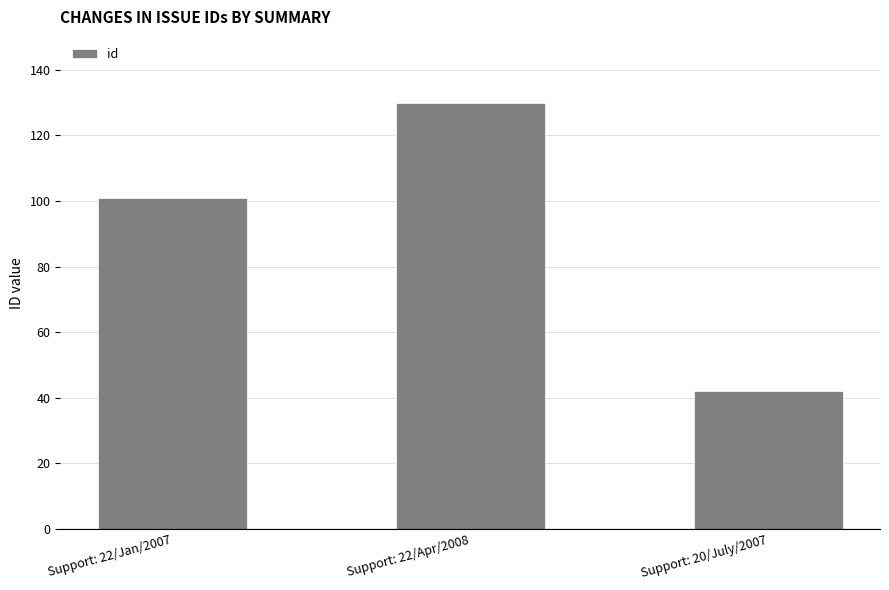

Rank the categories by value from highest to lowest.

Support: 22/Apr/2008, Support: 22/Jan/2007, Support: 20/July/2007